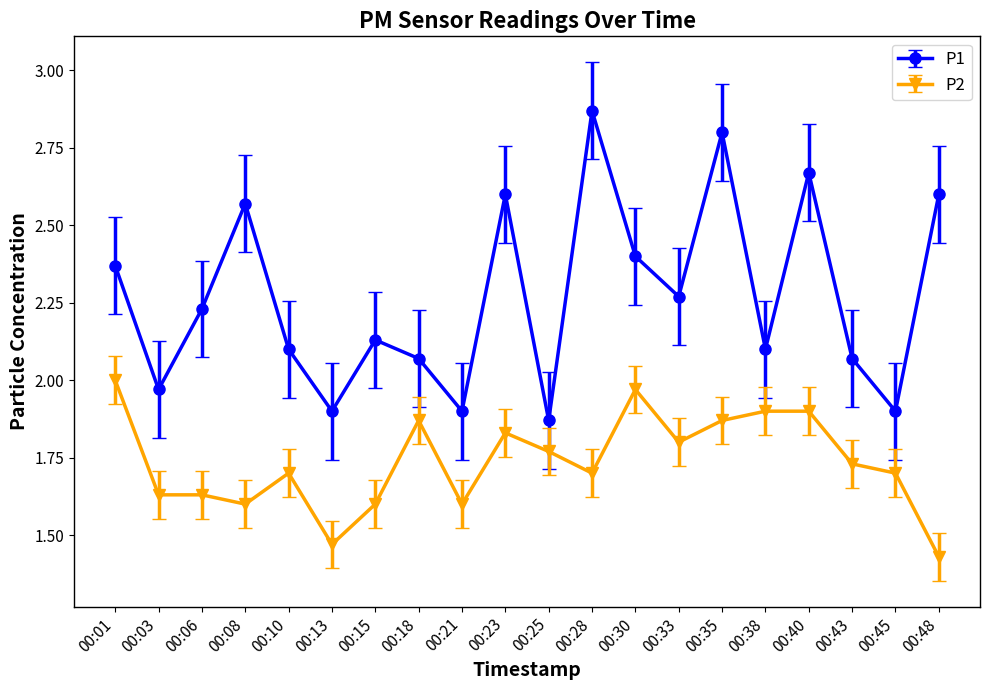

Which category has the lowest value in the P1 series?

00:25